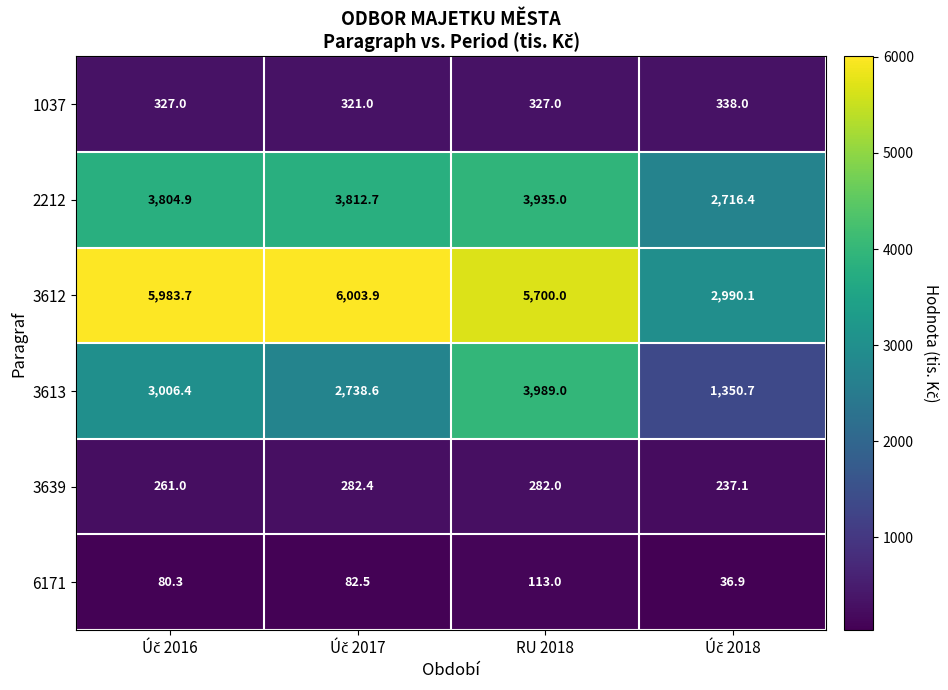

Reading left to right, what are all the values shown in this chart?

1037: 327.0	321.0	327.0	338.0
2212: 3804.9	3812.7	3935.0	2716.4
3612: 5983.7	6003.9	5700.0	2990.1
3613: 3006.4	2738.6	3989.0	1350.7
3639: 261.0	282.4	282.0	237.1
6171: 80.3	82.5	113.0	36.9